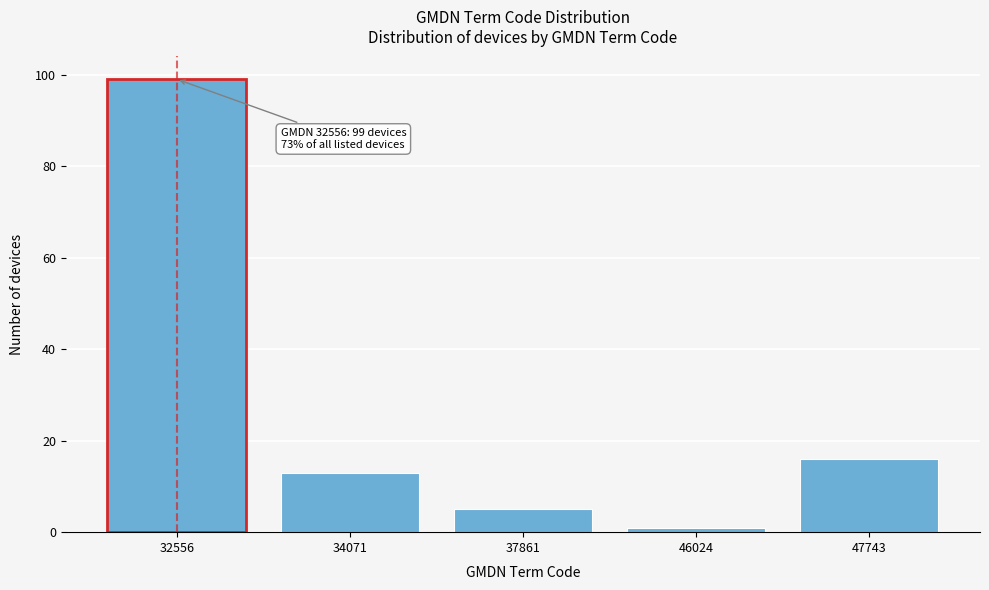

Reading left to right, what are all the values shown in this chart?

99	13	5	1	16